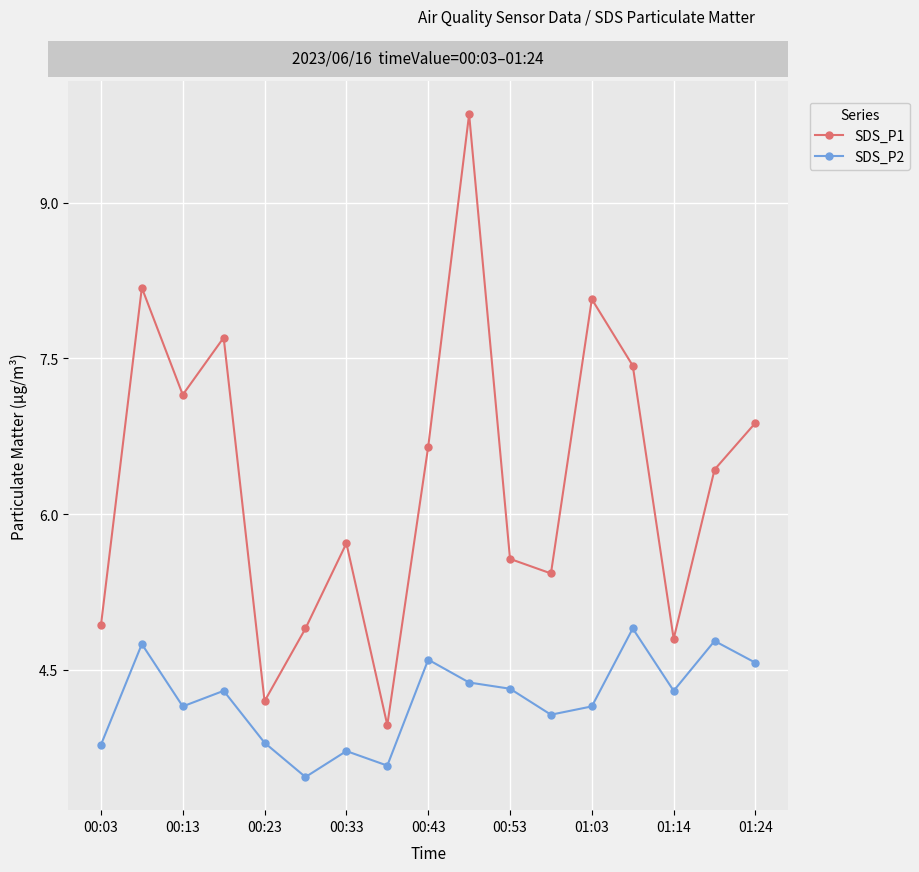

Rank the series by their average value, from highest to lowest.

SDS_P1, SDS_P2